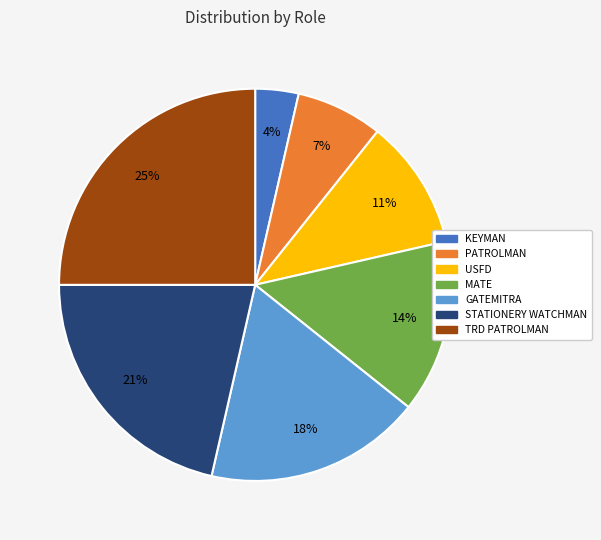

Is it true that MATE is 26% of the pie?

False